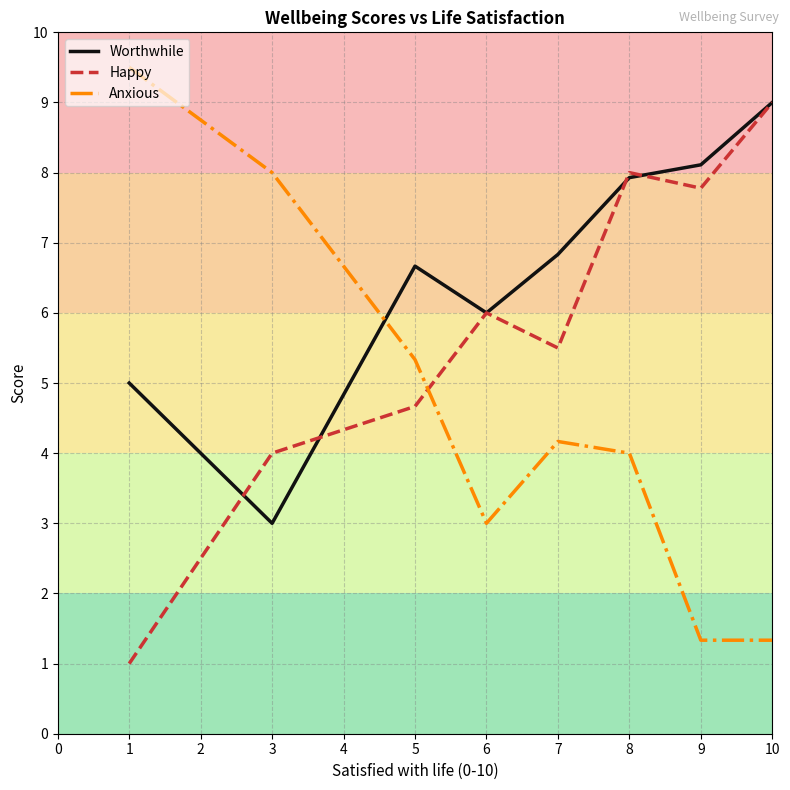

Is the value of Happy at 3 greater than the value of Anxious at 5?

No